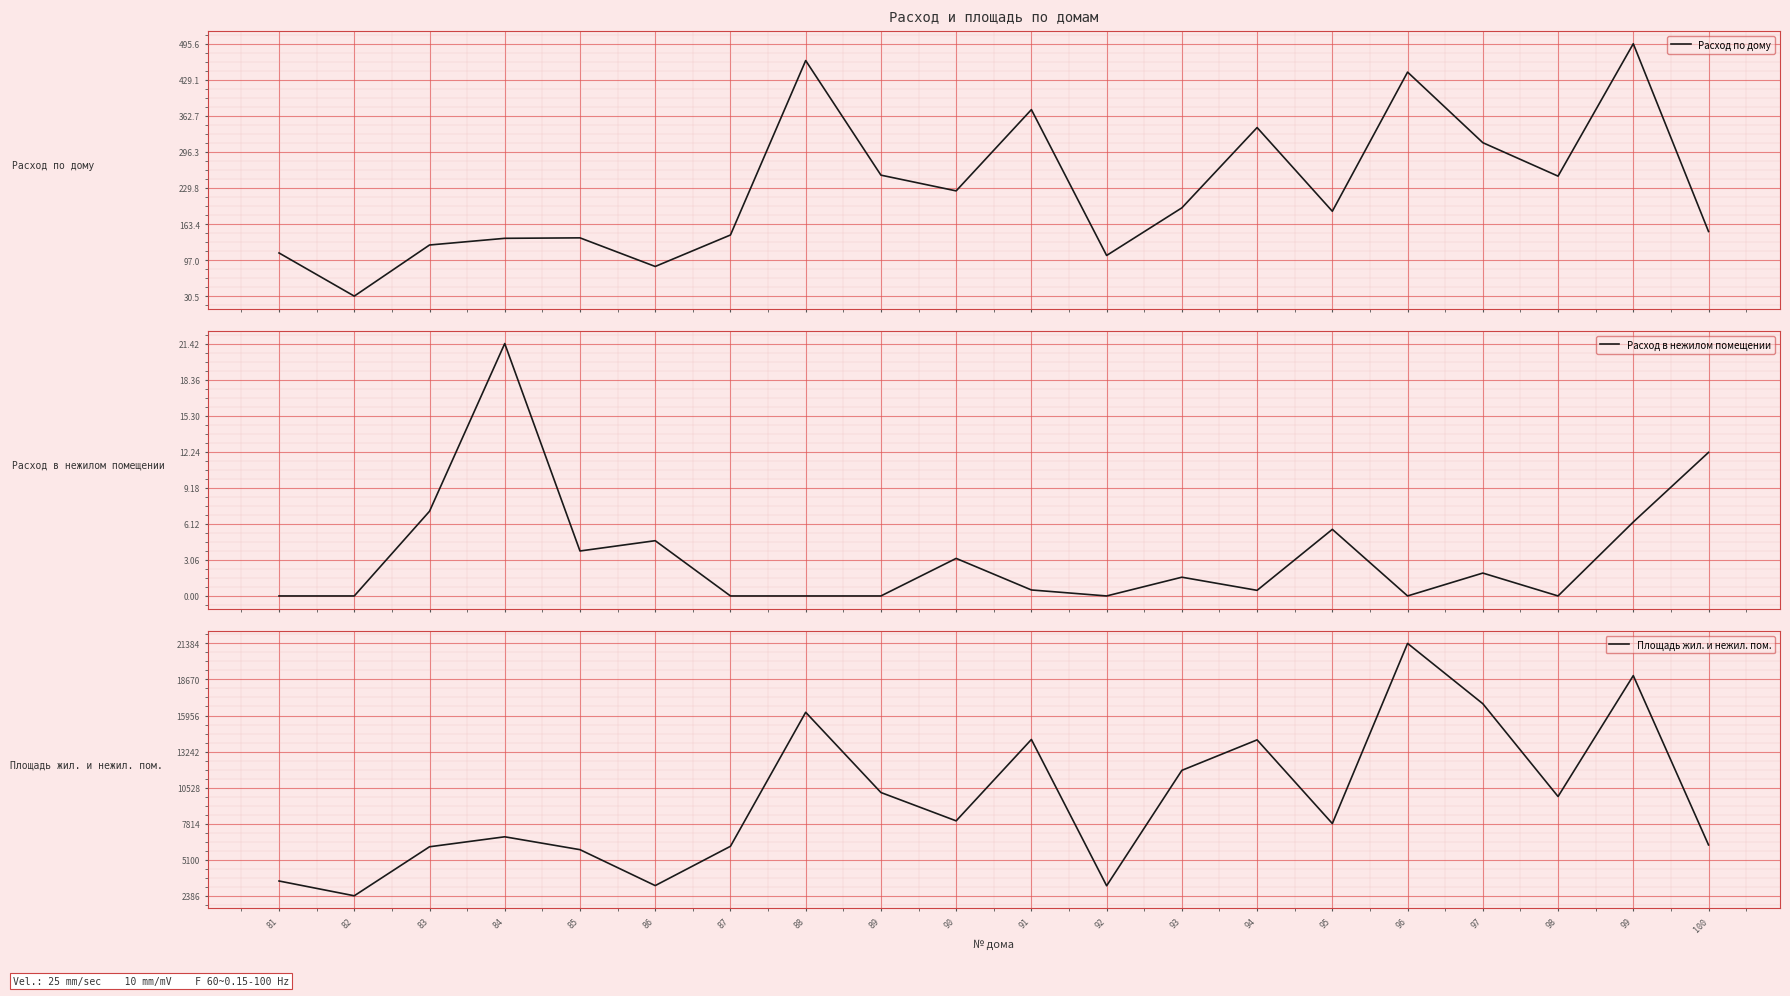

Rank the series by their maximum value, from lowest to highest.

Расход в нежилом помещении, Расход по дому, Площадь жил. и нежил. пом.